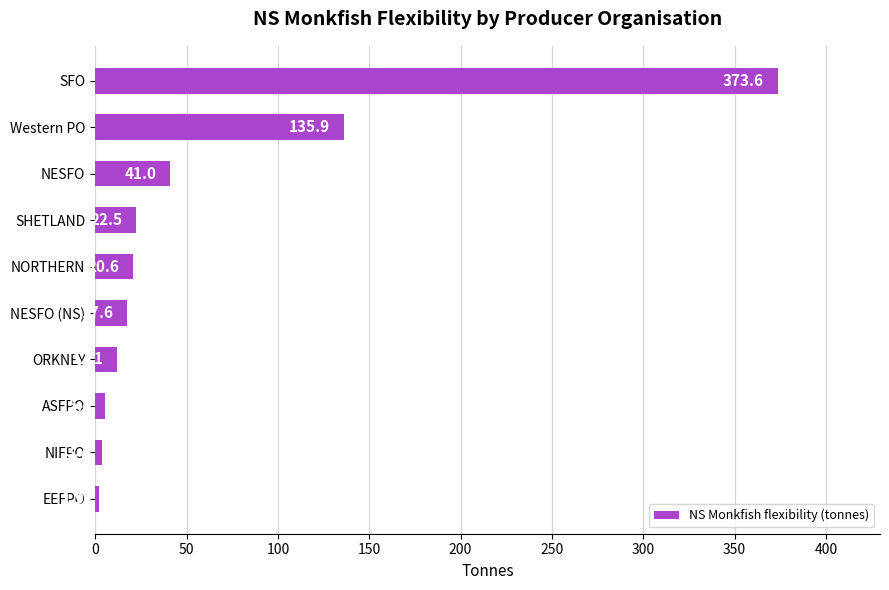

List the labels in order of value, largest first.

SFO, Western PO, NESFO, SHETLAND, NORTHERN, NESFO (NS), ORKNEY, ASFPO, NIFPO, EEFPO